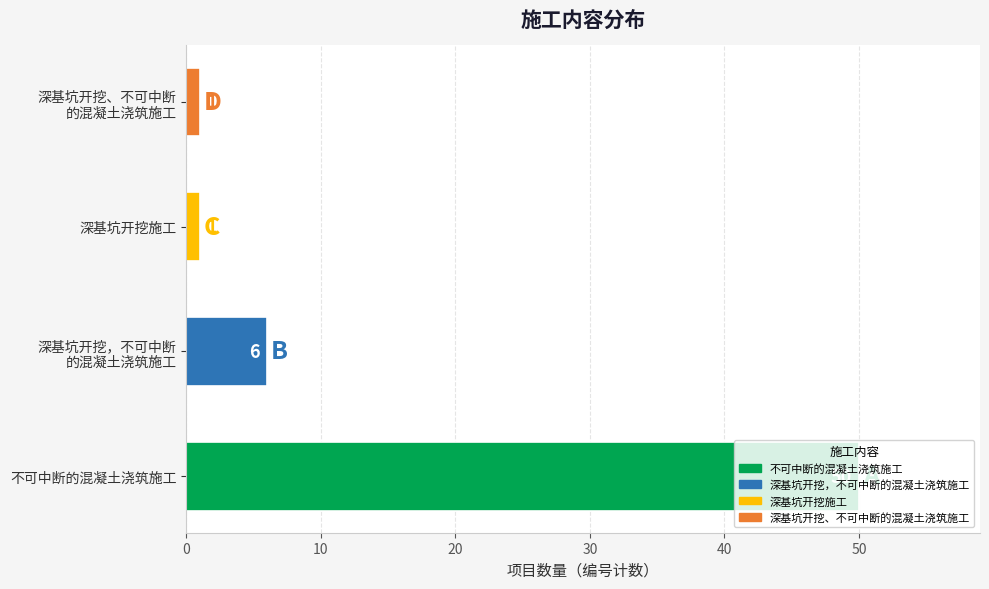

Which category has the highest value across all series?

不可中断的混凝土浇筑施工